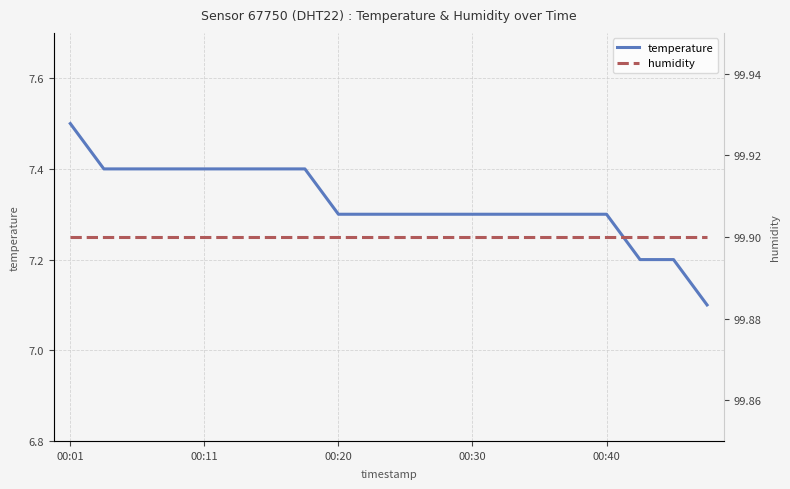

The value of humidity at 17 is 99.9. True or false?

True